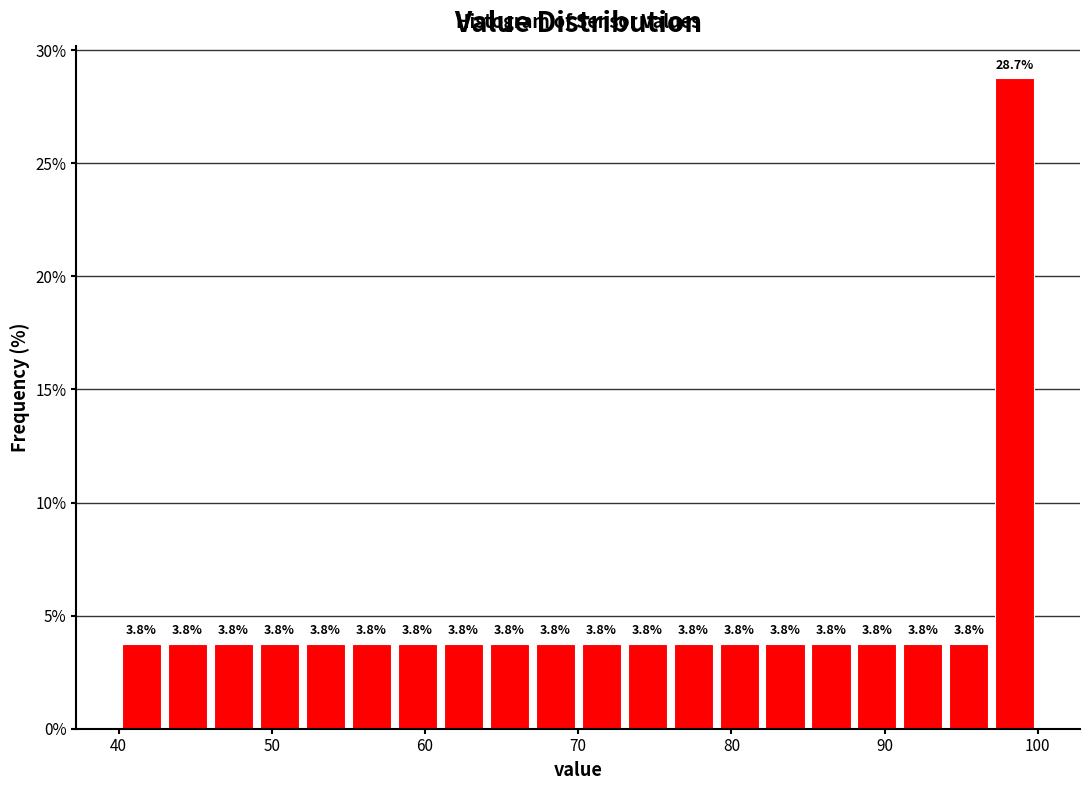

Around what value on the x-axis is the tallest bar? Give the approximate position of its centre, as read against the axis.

99